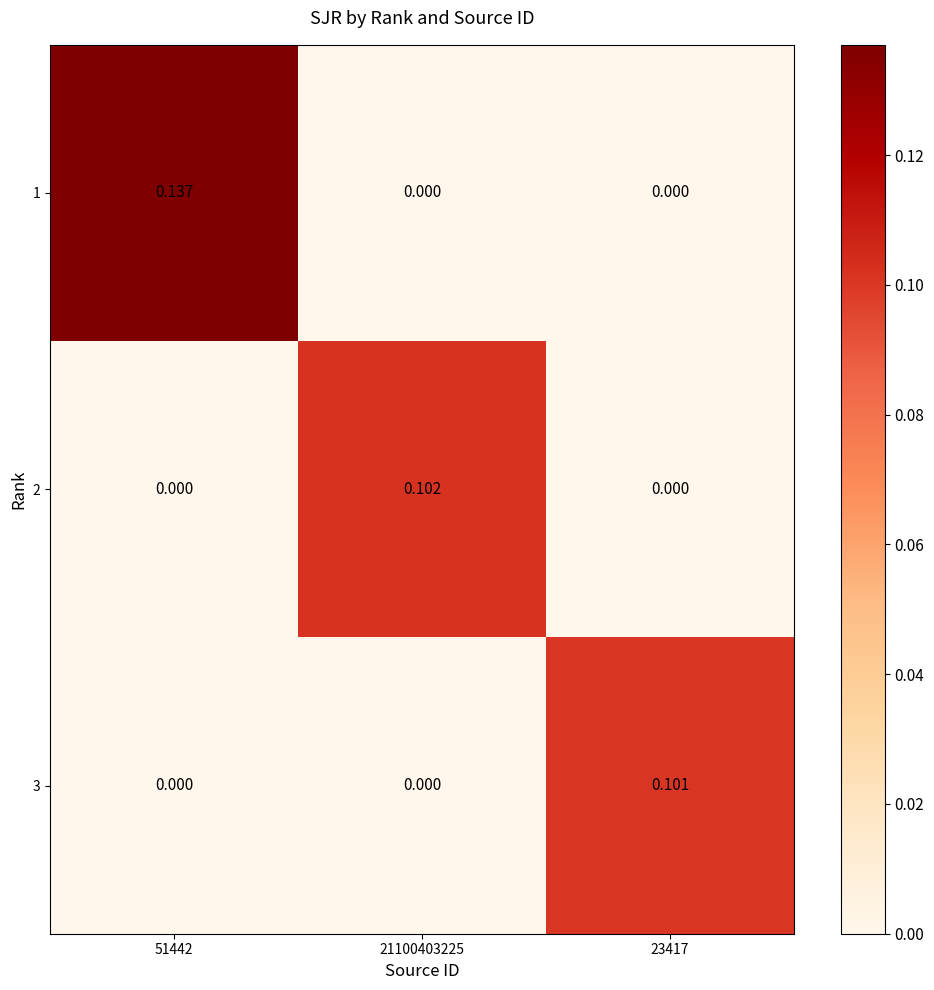

Is the value of 3 at 23417 greater than the value of 2 at 21100403225?

No